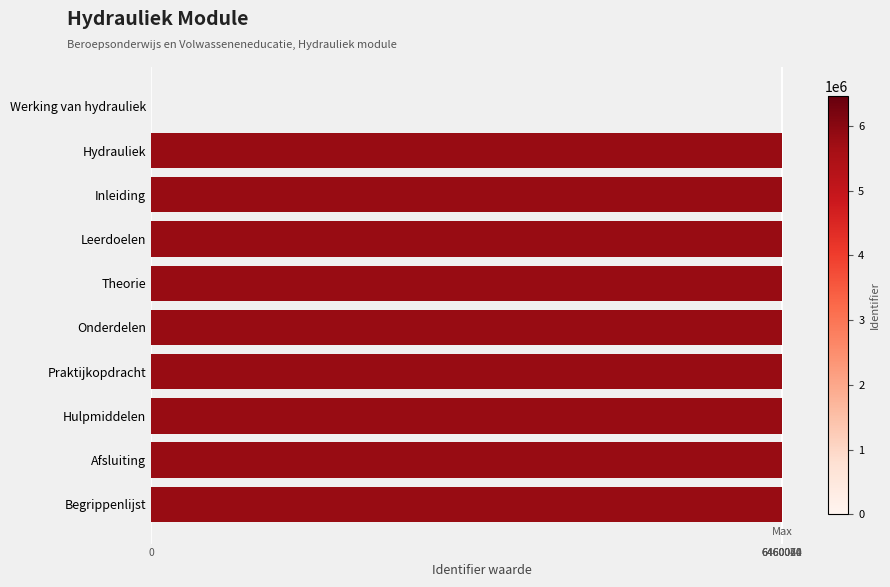

Is it true that the value at Theorie is 6460035?

True